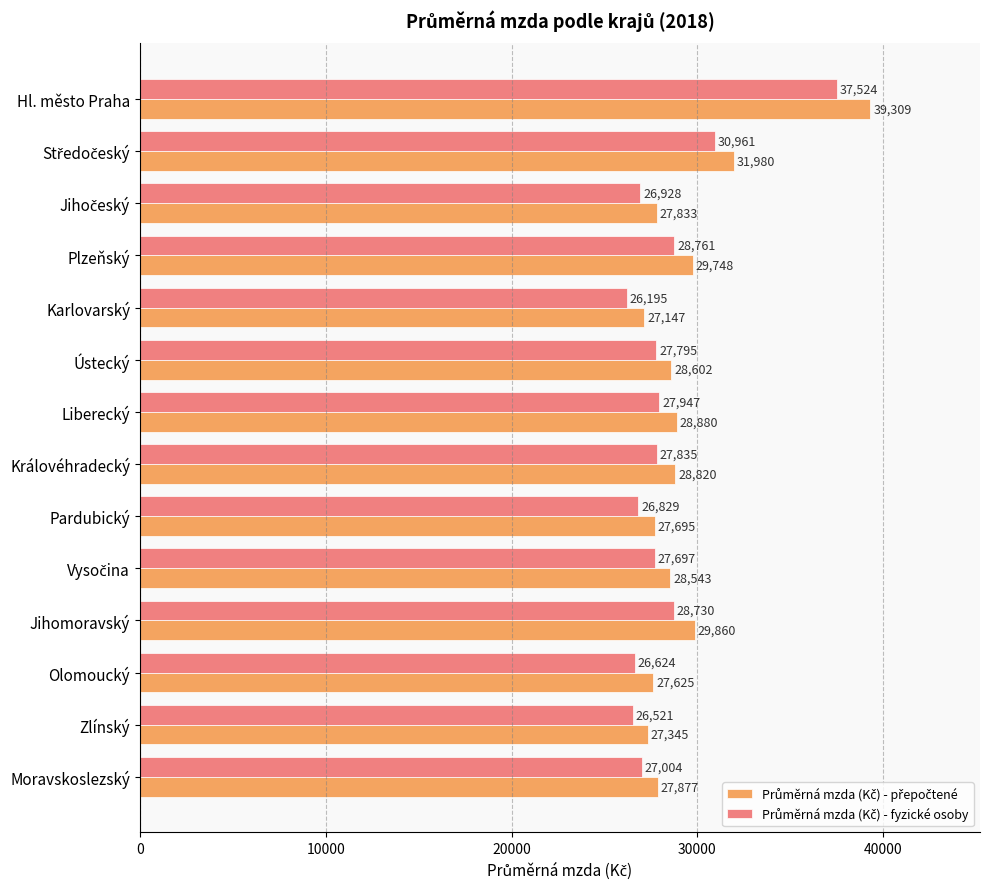

What is the spread (max minus min) of values at Jihomoravský?

1130